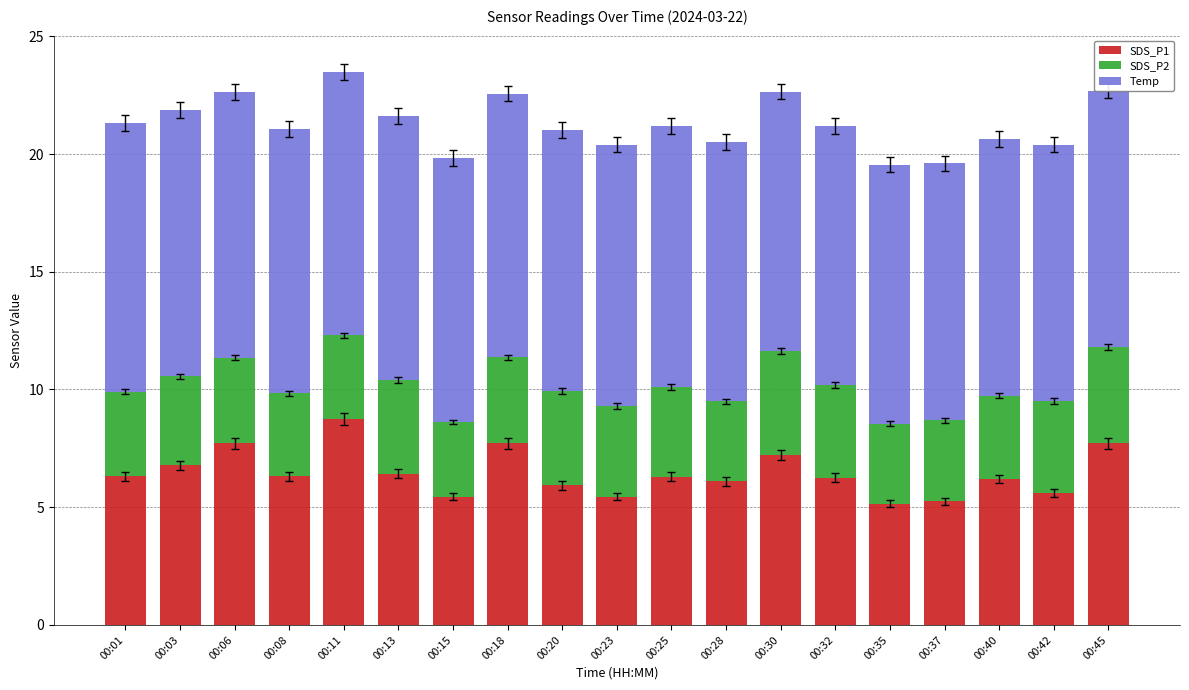

List the series in order of their peak value, highest first.

Temp, SDS_P1, SDS_P2